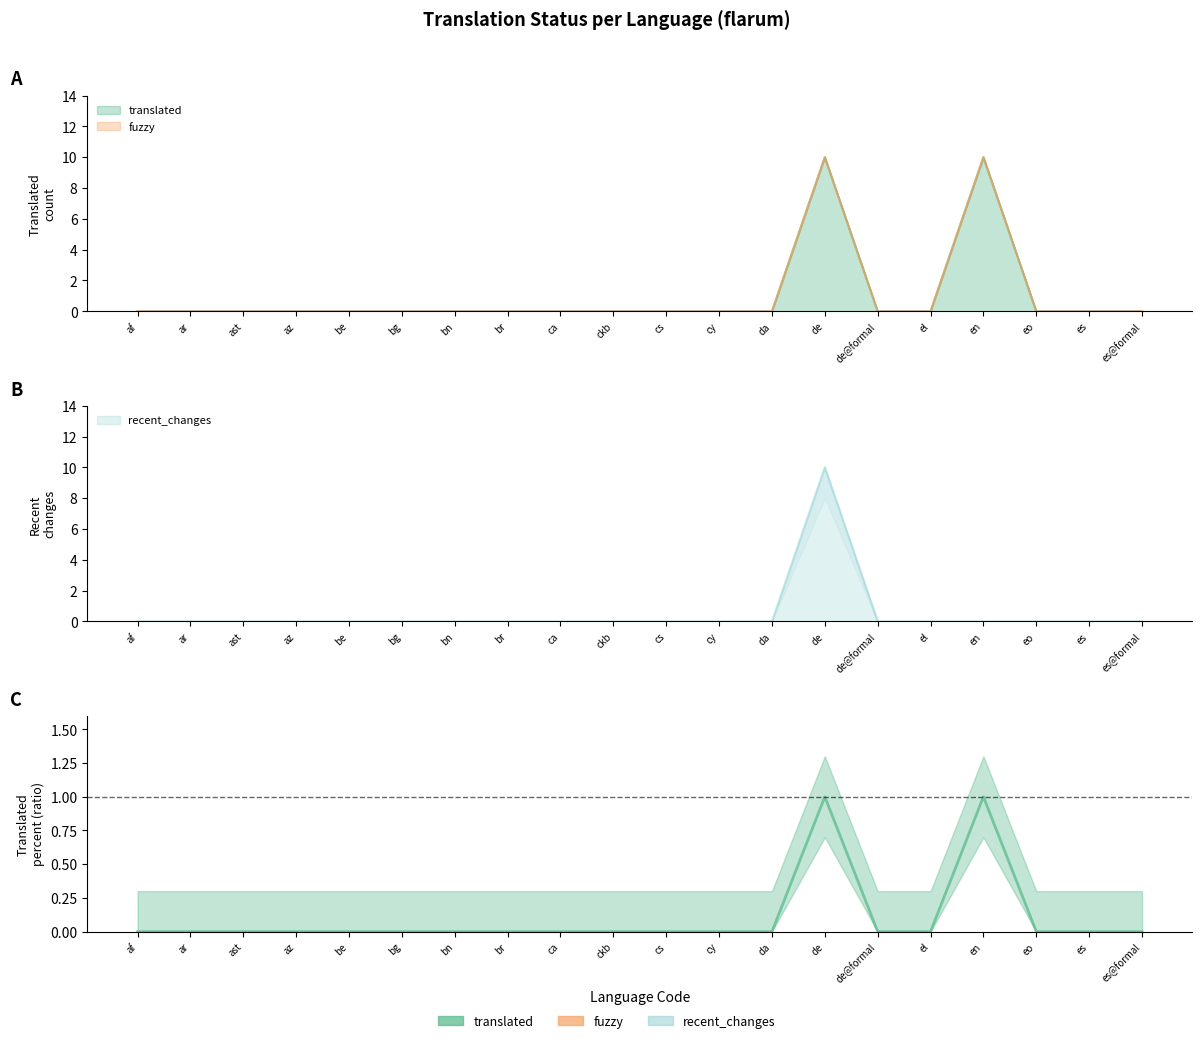

Rank the categories by value from highest to lowest.

de, en, af, ar, ast, az, be, bg, bn, br, ca, ckb, cs, cy, da, de@formal, el, eo, es, es@formal